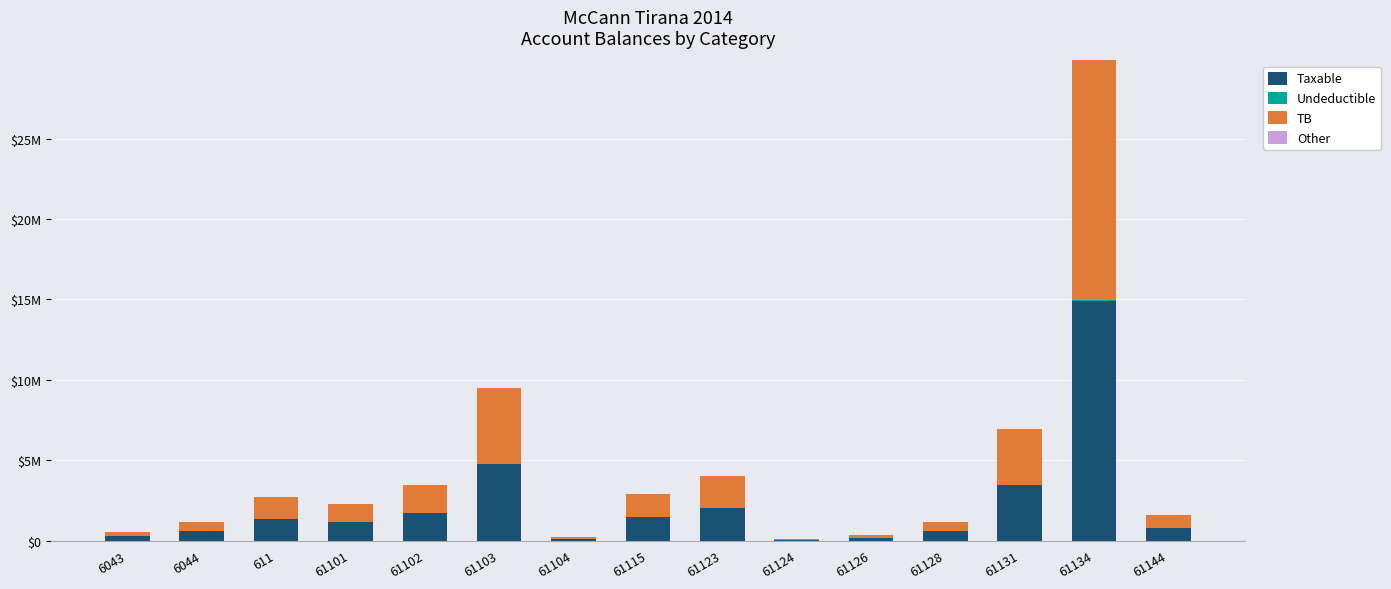

True or false: Undeductible has a value of 43299.0 at 61134.

True